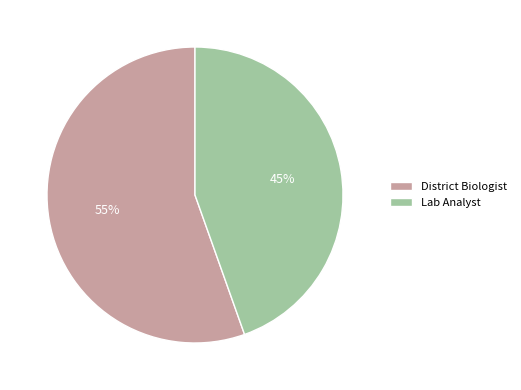

Is the sum of District Biologist and Lab Analyst greater than half?

Yes